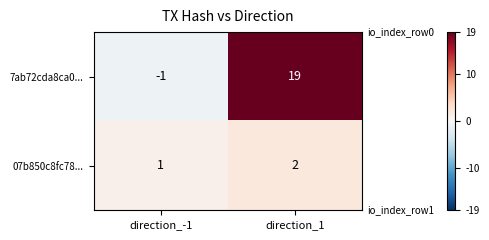

What is the difference between the highest and lowest values at direction_1?

17